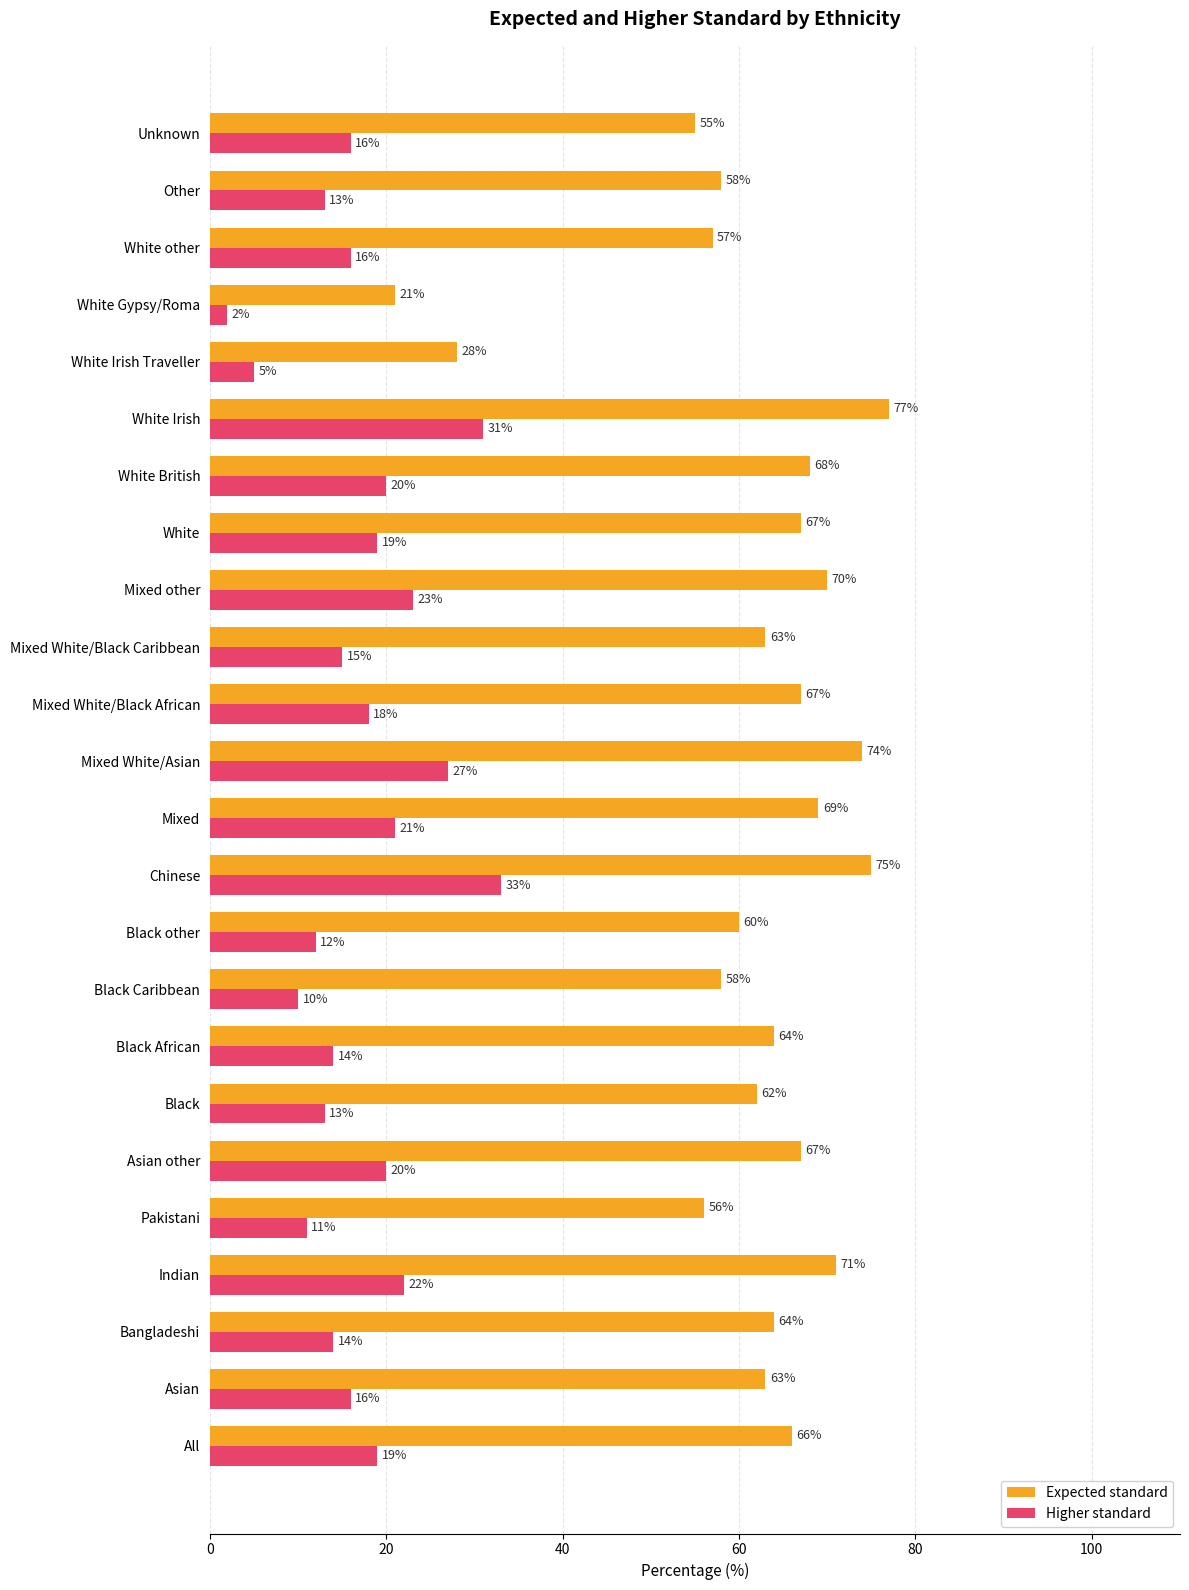

List the series in order of their overall mean, lowest first.

Higher standard, Expected standard